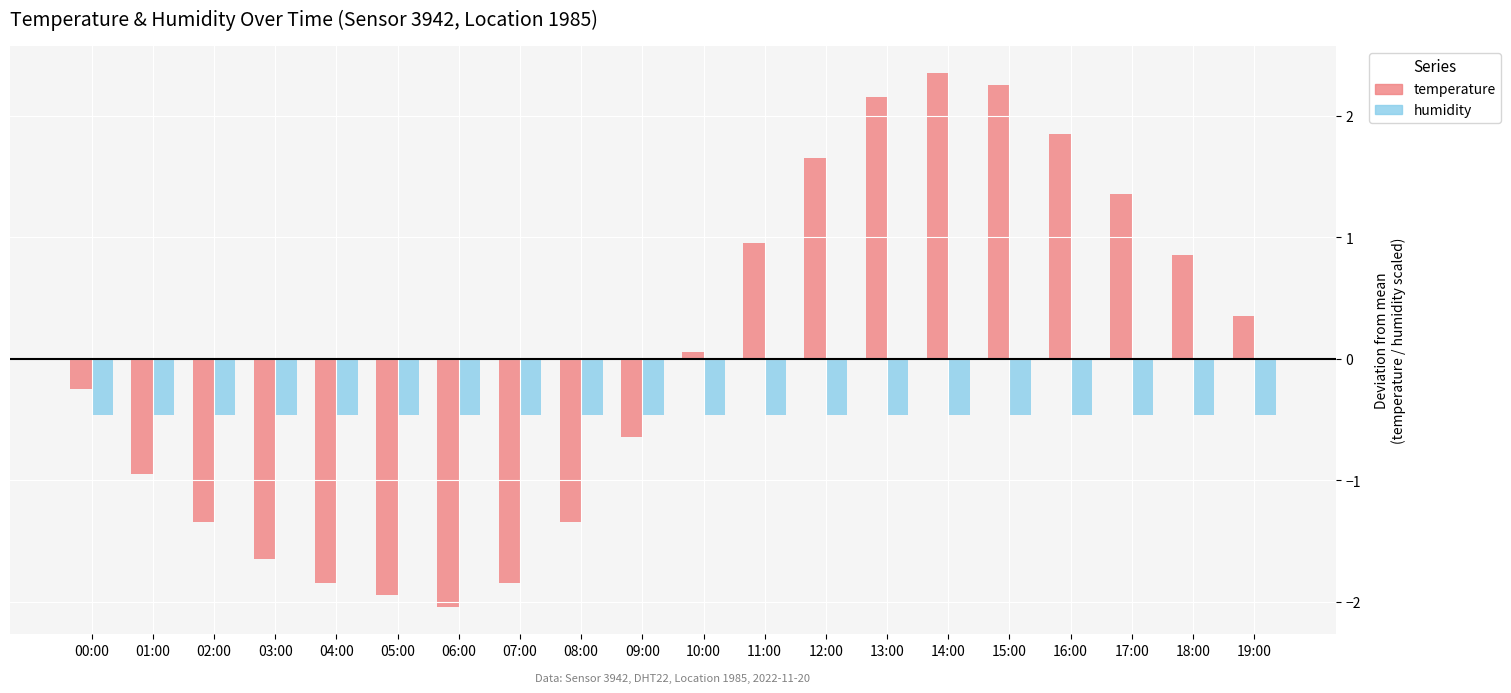

Between 03:00 and 13:00, which is larger?

13:00